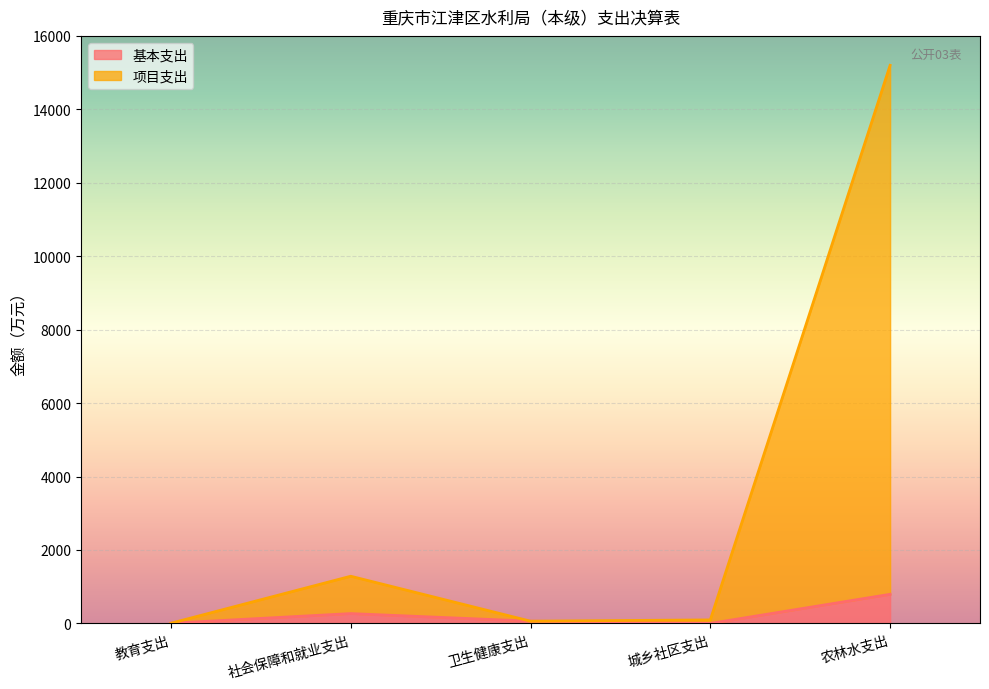

Where is the first local maximum for 项目支出?

社会保障和就业支出